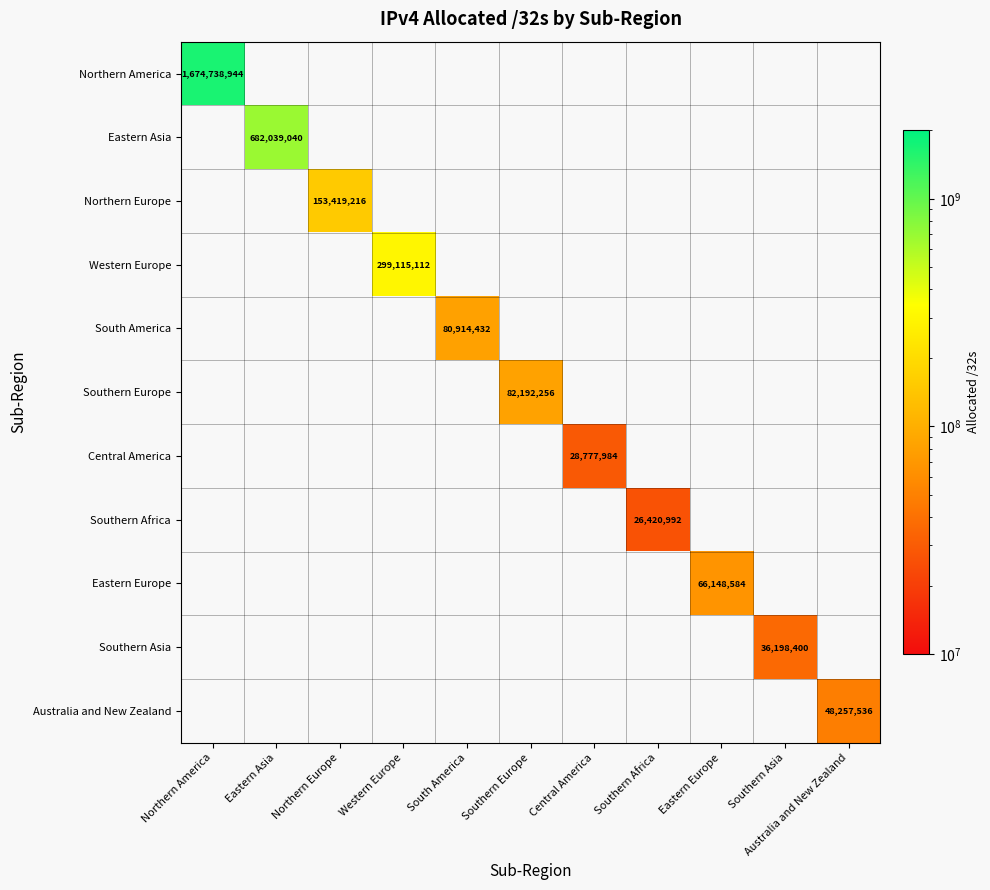

Is it true that Australia and New Zealand equals 80749102.5 at Australia and New Zealand?

False